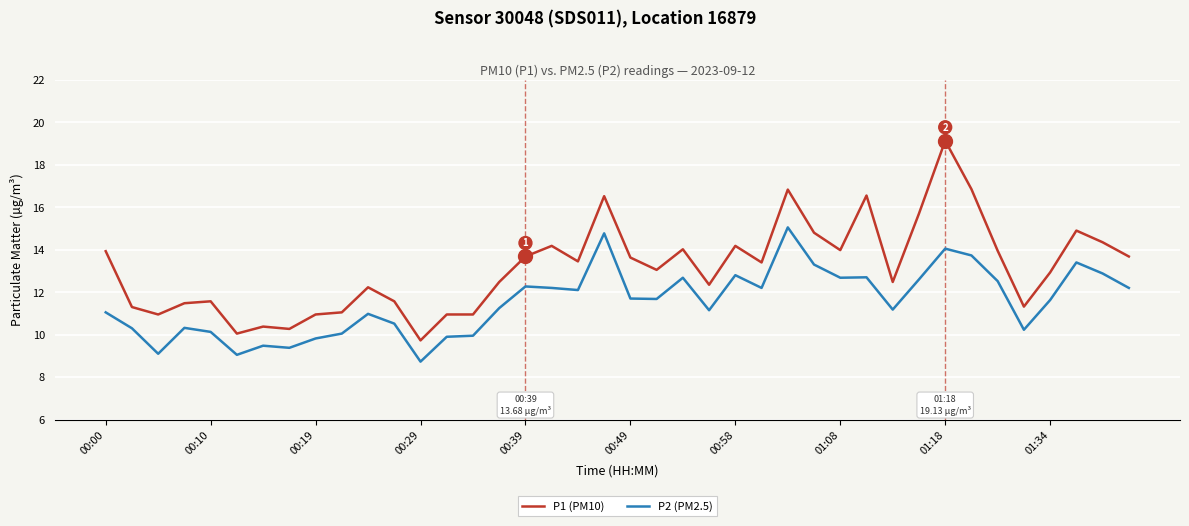

What is the difference between the maximum and minimum values in the P2 (PM2.5) series?

6.3